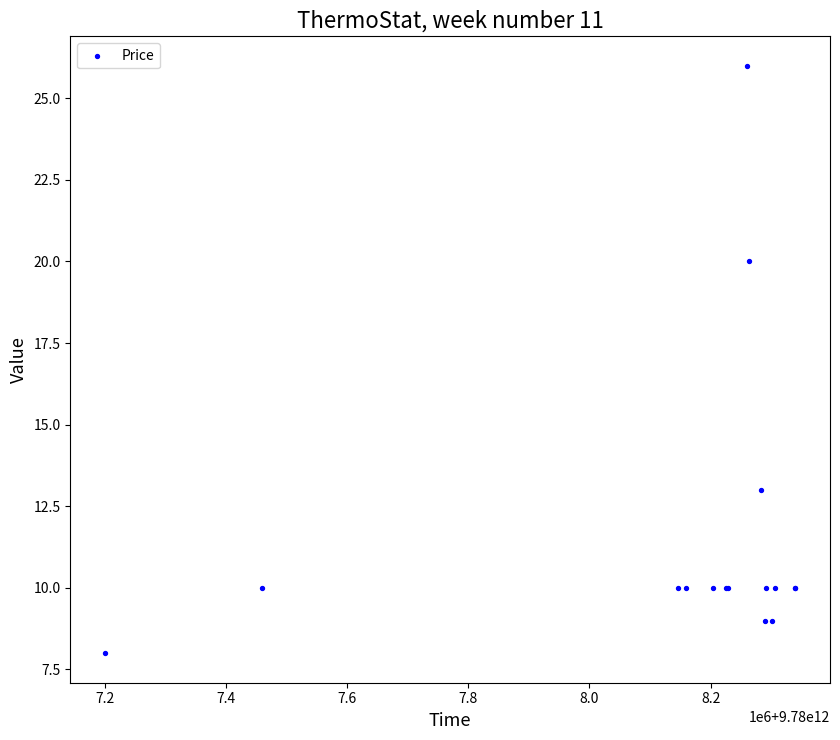

What Y value in the scatter plot is closest to 16?

13.0